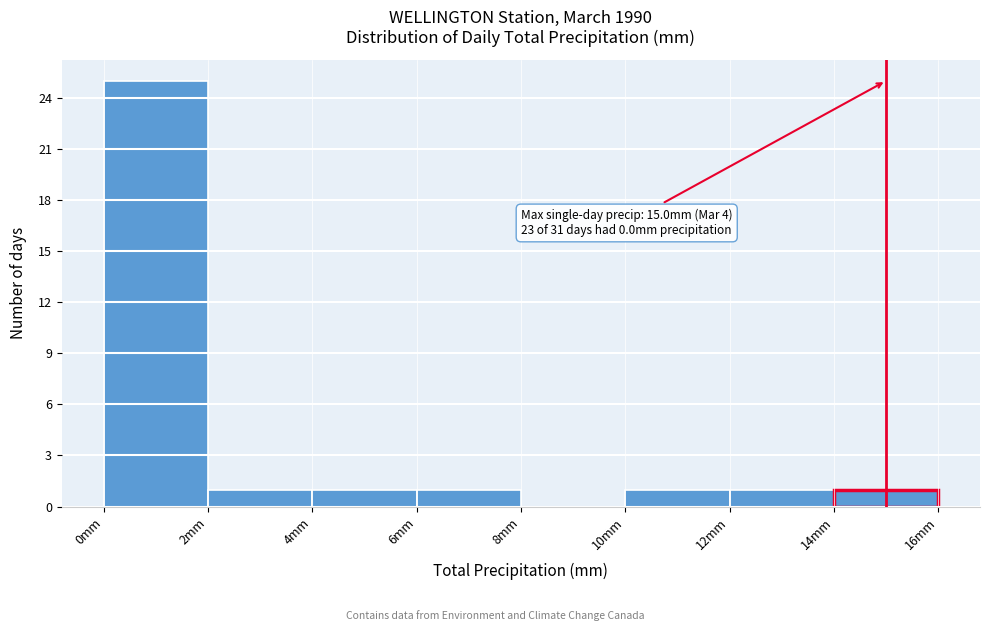

Over which range of the x-axis is the bar tallest?

0 to 2